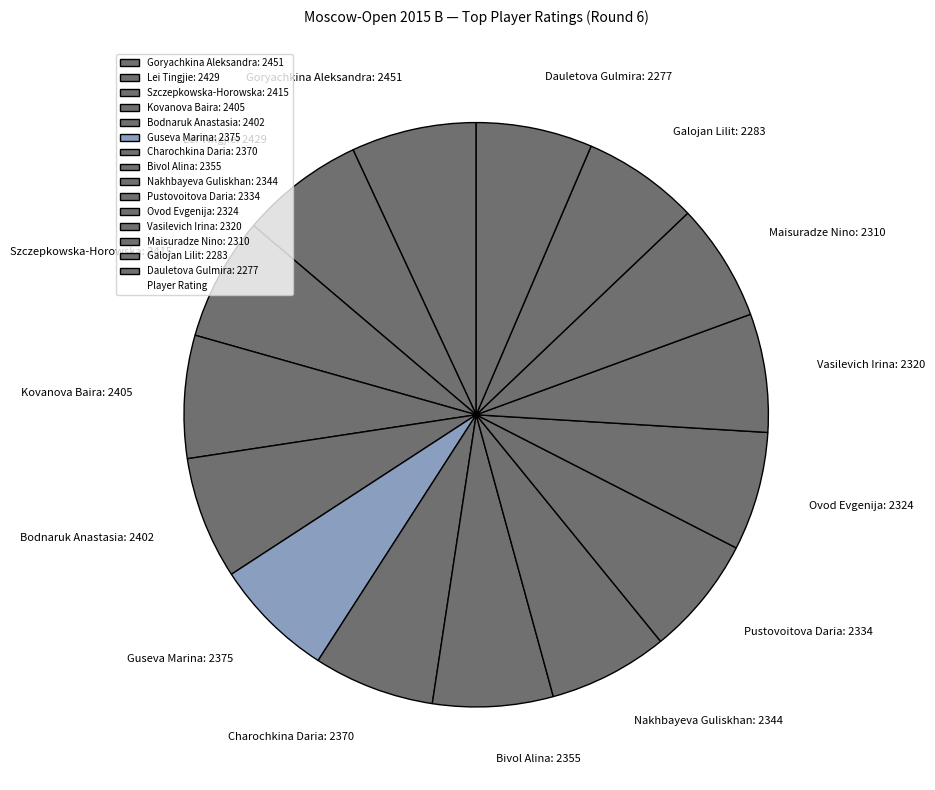

Combined, do Goryachkina Aleksandra: 2451 and Kovanova Baira: 2405 account for over 50%?

No